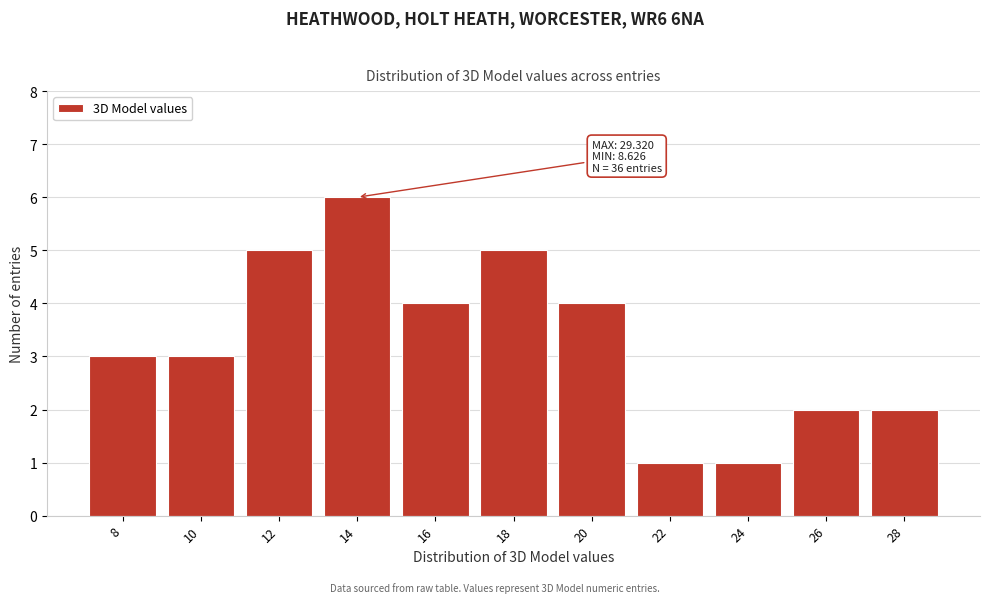

Reading left to right, extract all data points from this chart.

8=3	10=3	12=5	14=6	16=4	18=5	20=4	22=1	24=1	26=2	28=2